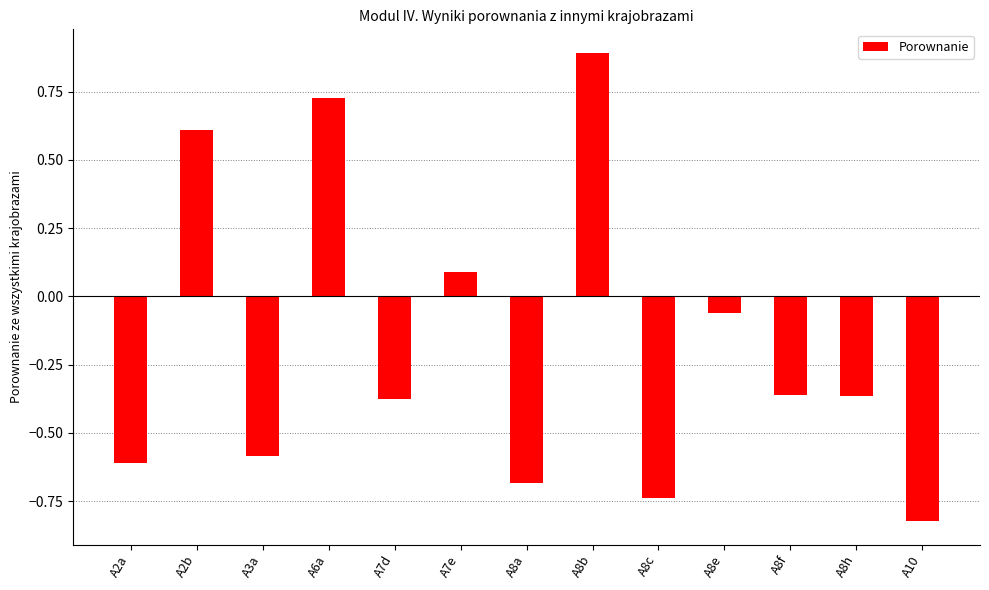

What position from the left is A8a?

7